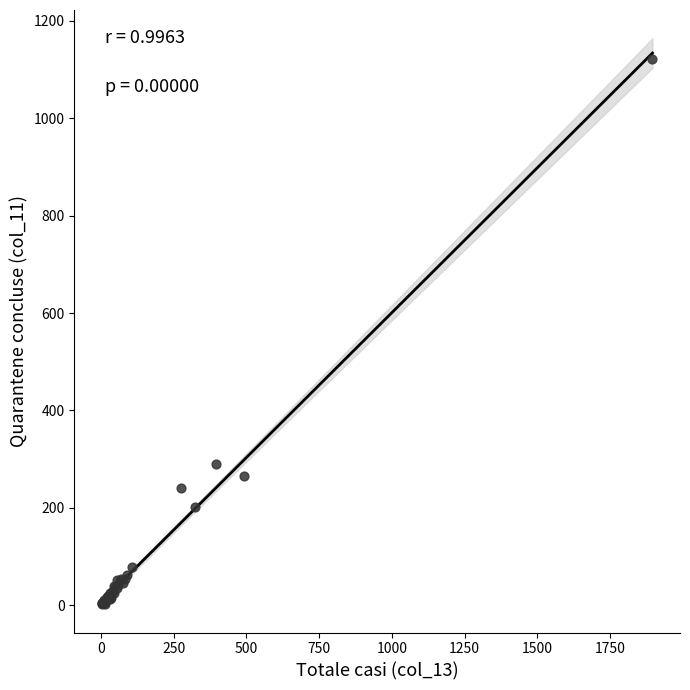

What Y value in the scatter plot is closest to 561?

290